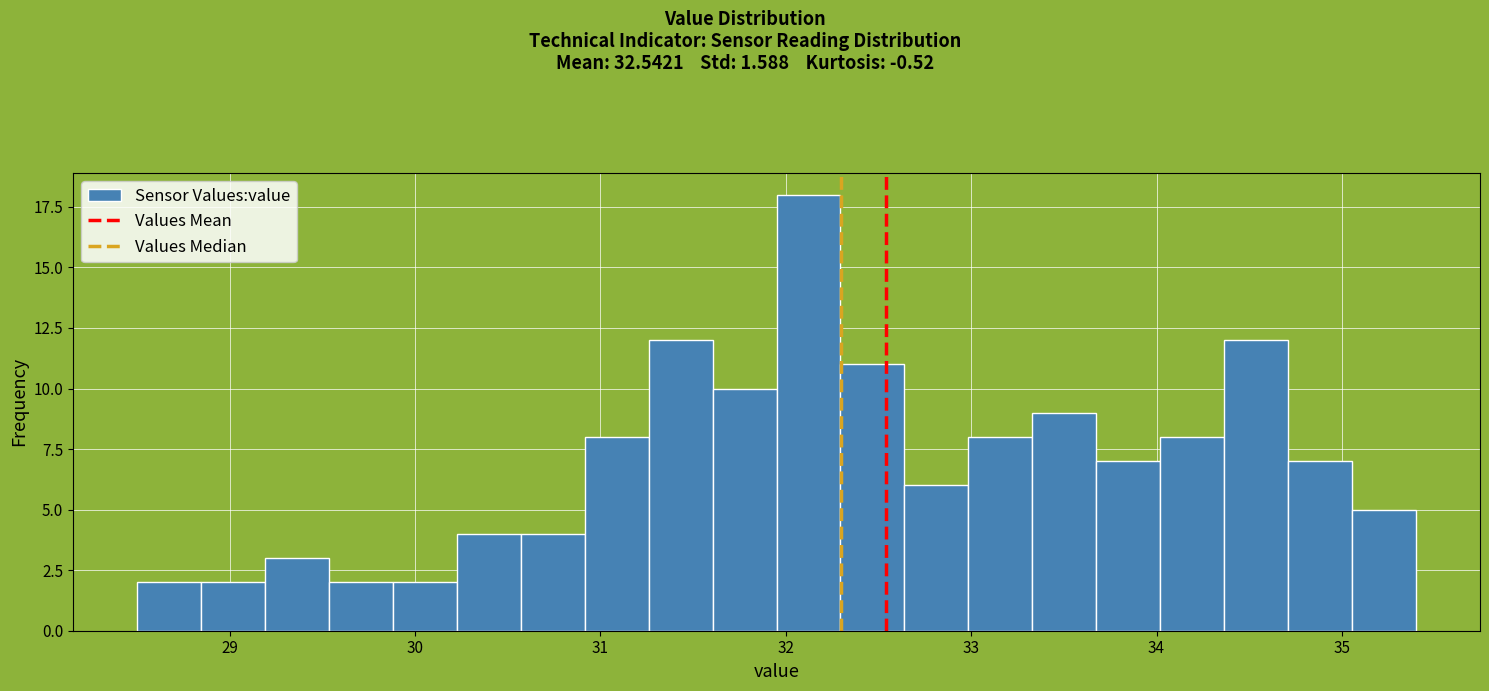

Around what value on the x-axis is the tallest bar? Give the approximate position of its centre, as read against the axis.

32.1